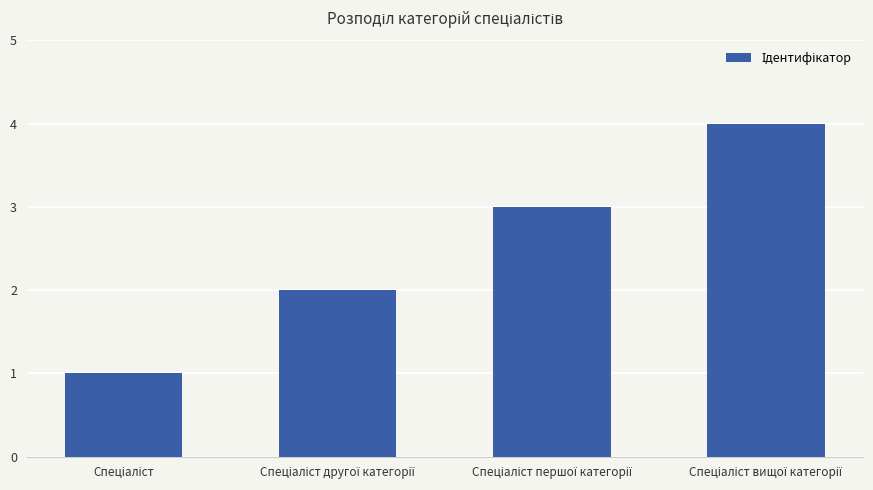

Reading left to right, what are all the values shown in this chart?

1	2	3	4